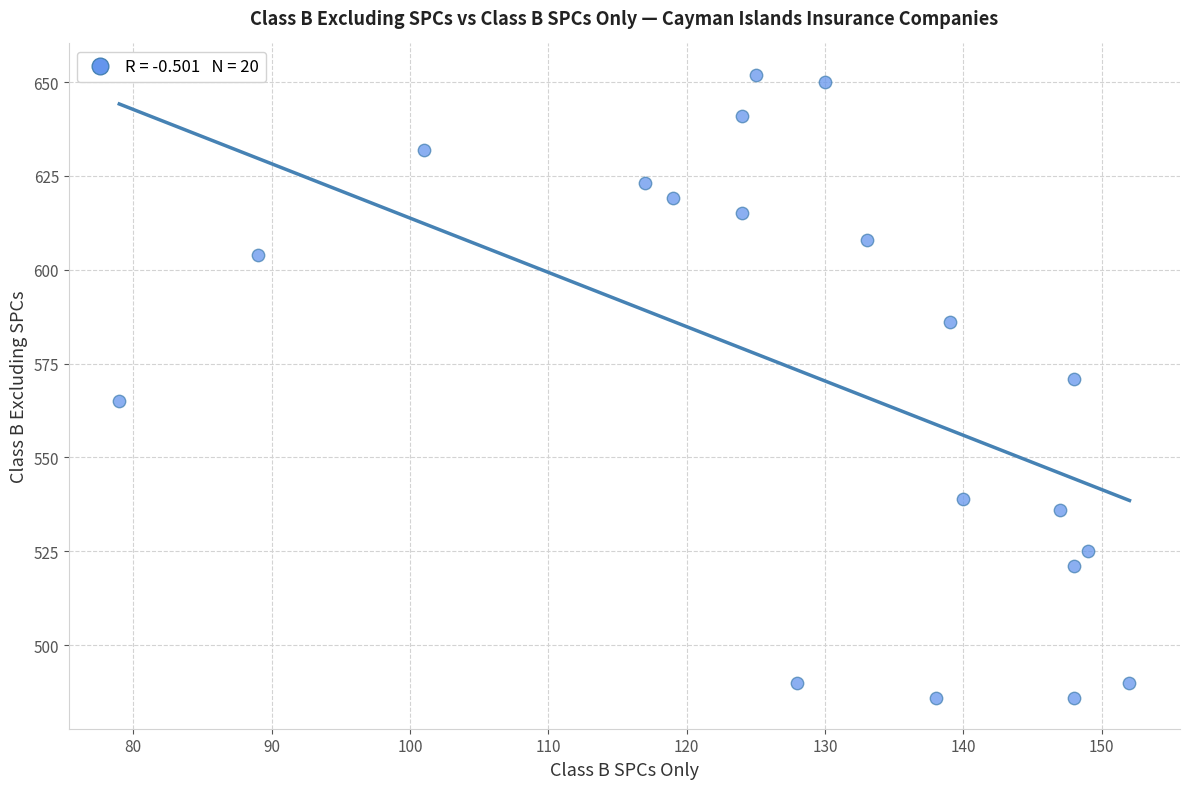

What is the range of Y values (max minus min)?

166